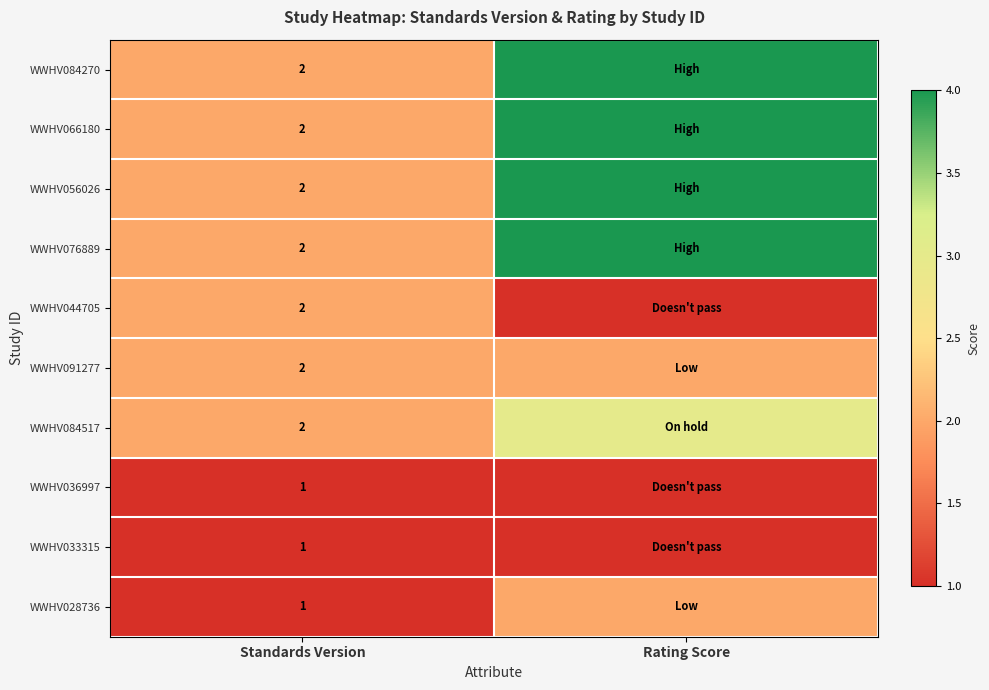

How many distinct data groups are displayed?

10